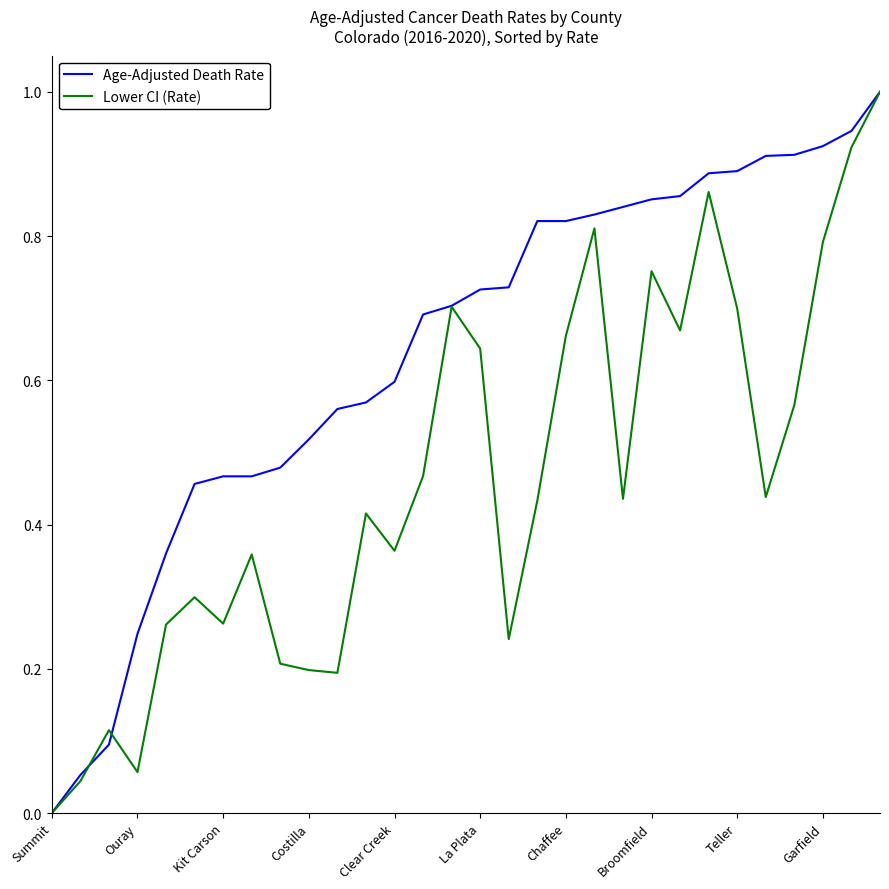

Which series has the largest total across all categories?

Age-Adjusted Death Rate